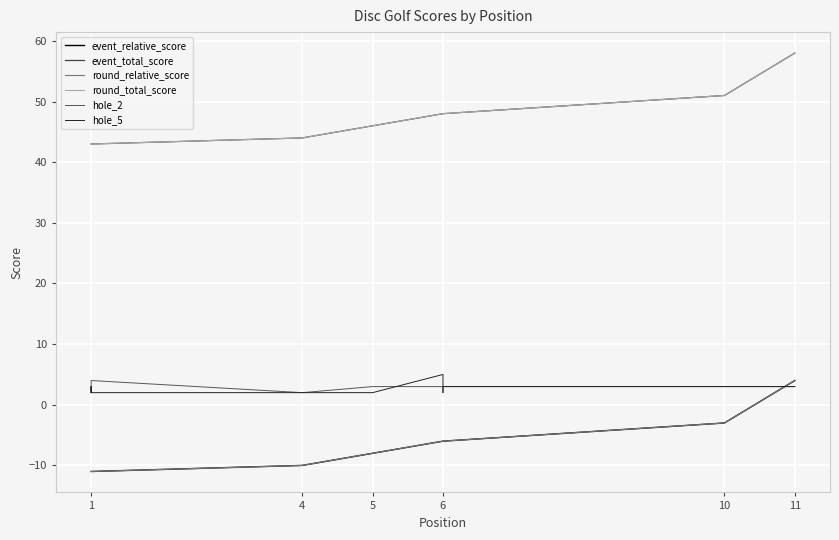

True or false: round_total_score and hole_2 cross at least once.

False